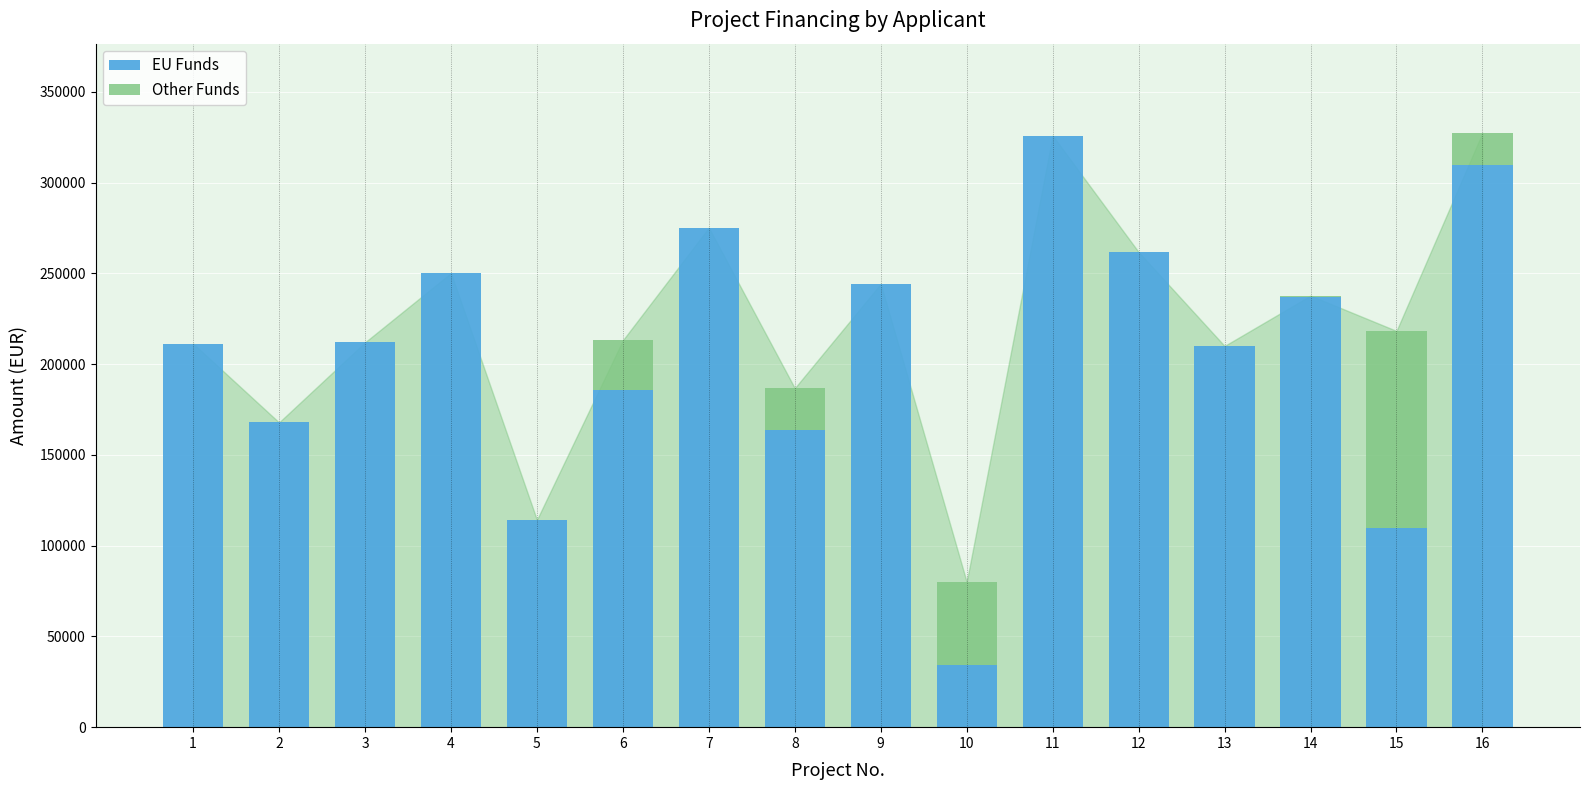

Where is EU Funds nearest to the value 179995?

6